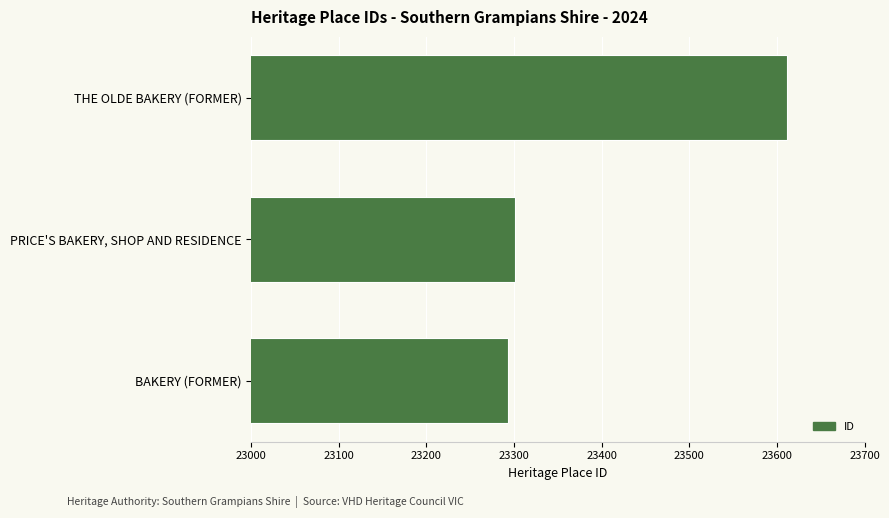

How many series are shown in this chart?

1